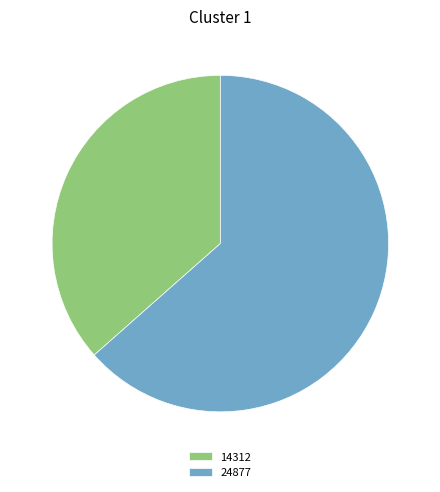

What is the majority slice?

24877